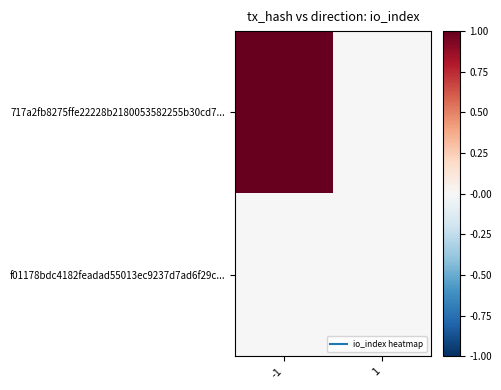

At how many categories does at least one series exceed 0?

1